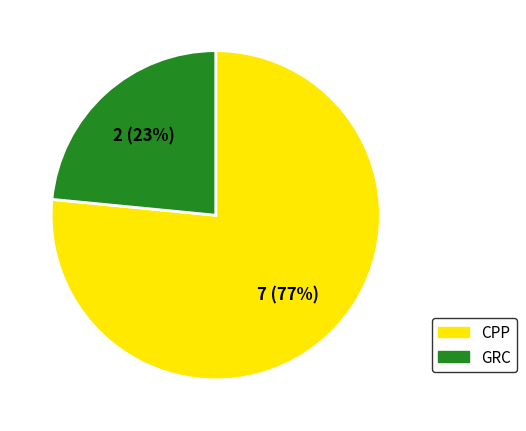

Which slice is the largest?

CPP